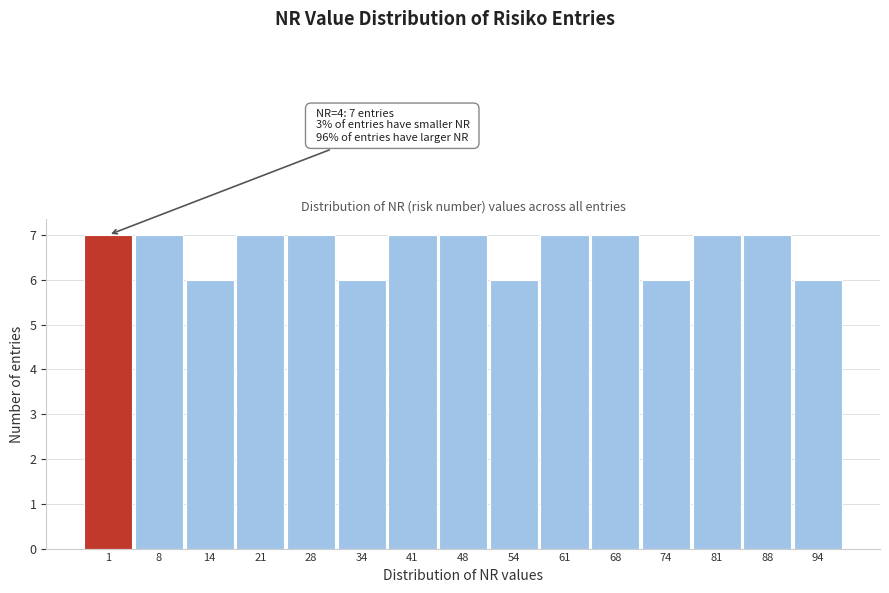

Reading right to left, extract all data points from this chart.

94=6	88=7	81=7	74=6	68=7	61=7	54=6	48=7	41=7	34=6	28=7	21=7	14=6	8=7	1=7